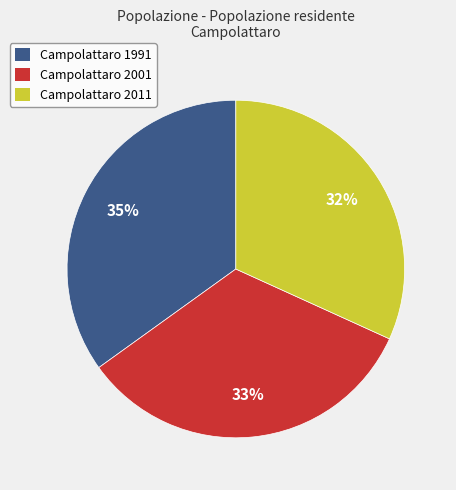

Which category has the smallest portion of the pie?

Campolattaro 2011